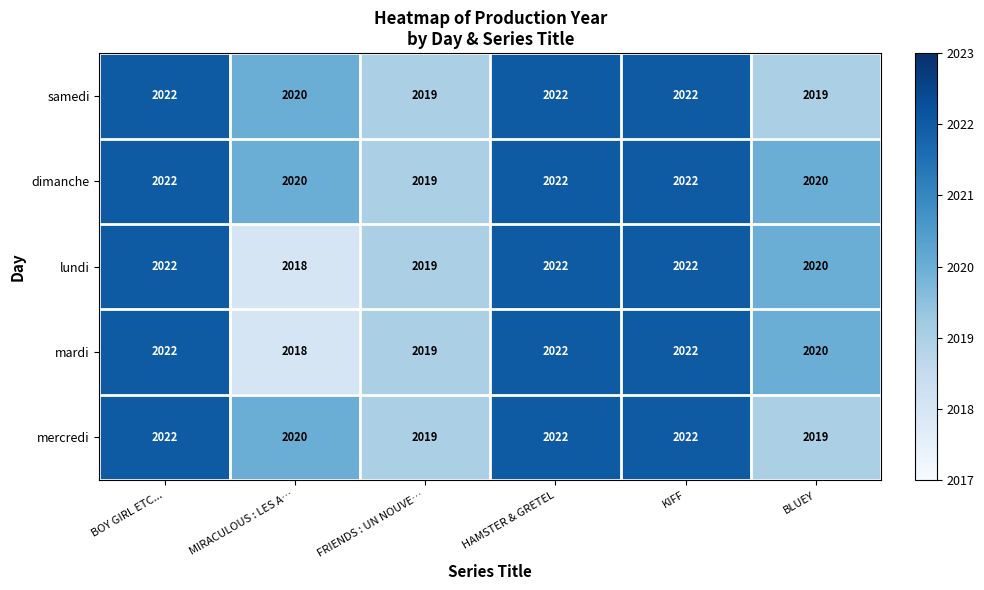

The lundi series shows 1160 at HAMSTER & GRETEL. True or false?

False